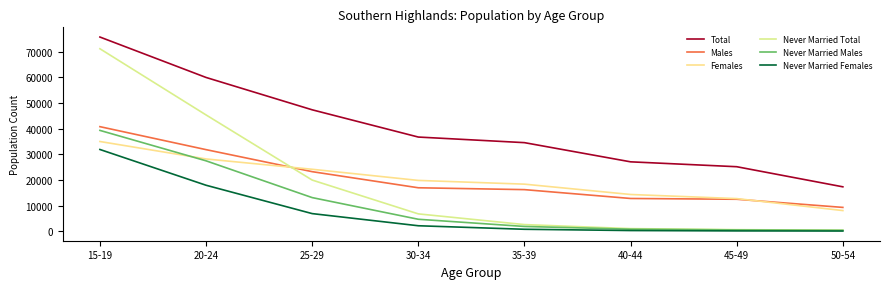

Is this an area chart (filled region under the line)?

No